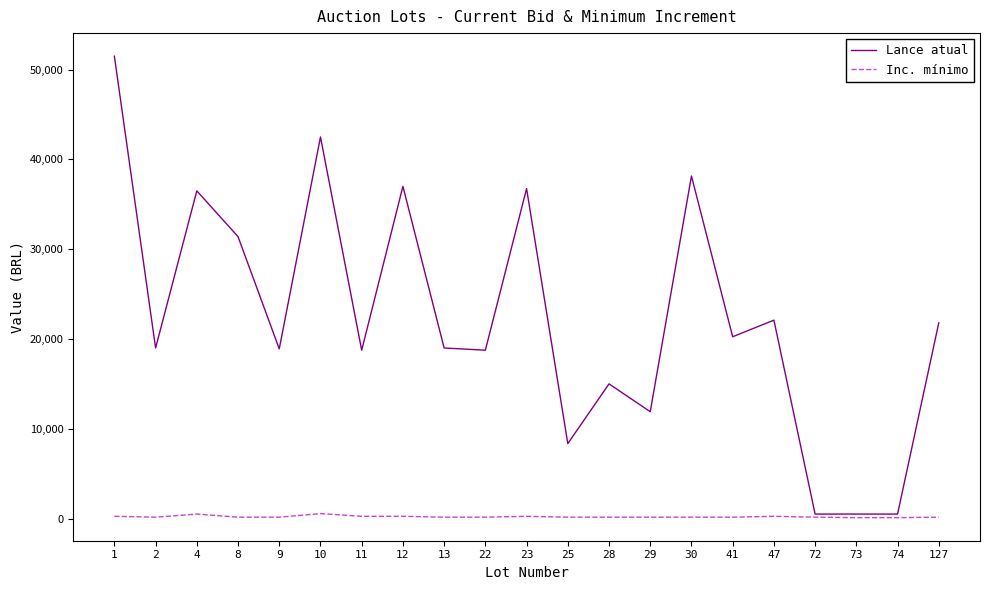

True or false: Inc. mínimo has a value of 100 at 74.

True